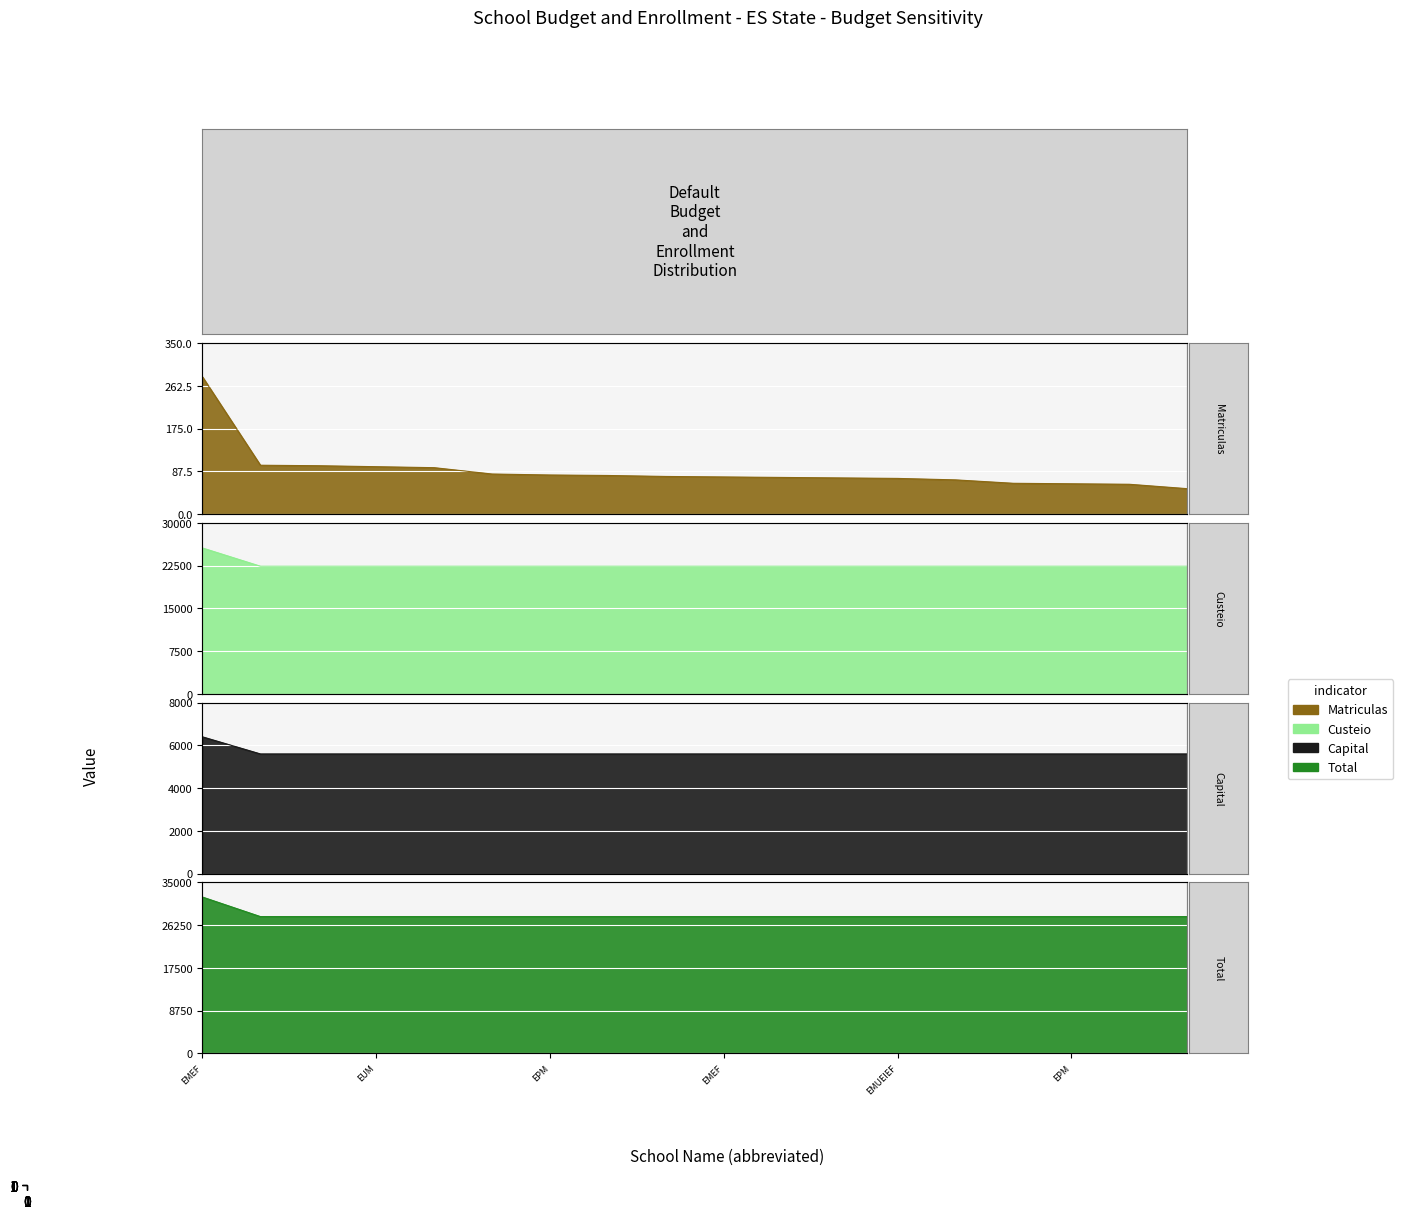

Read the Matriculas value at EMEF PONTE ALTA.

77